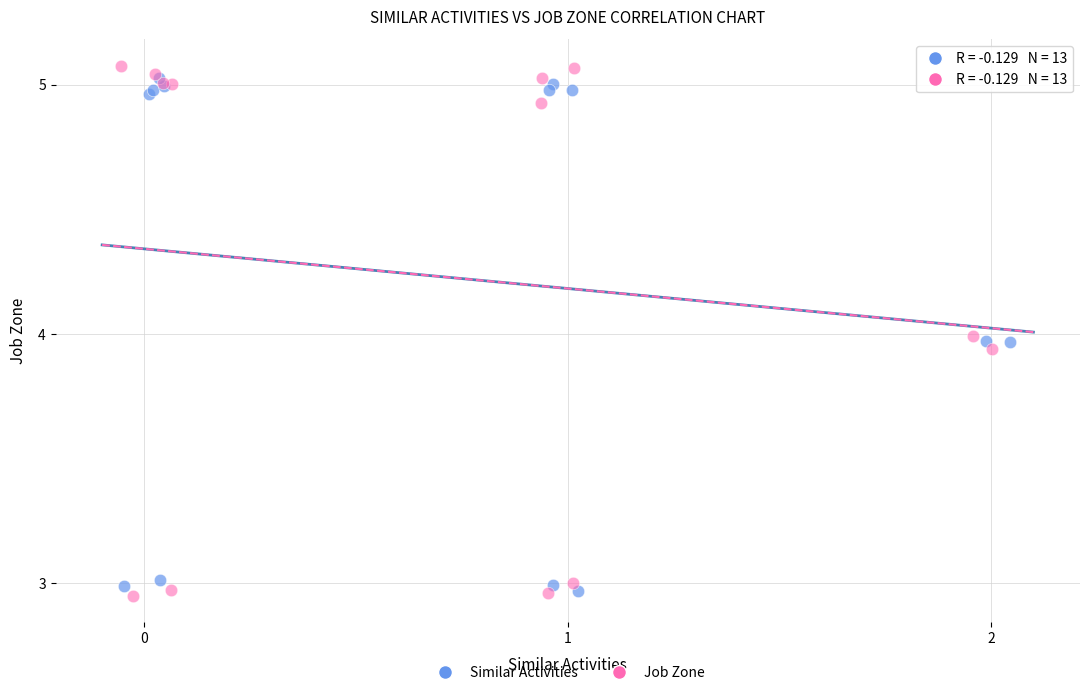

What are all the series names shown in the legend?

Similar Activities, Job Zone